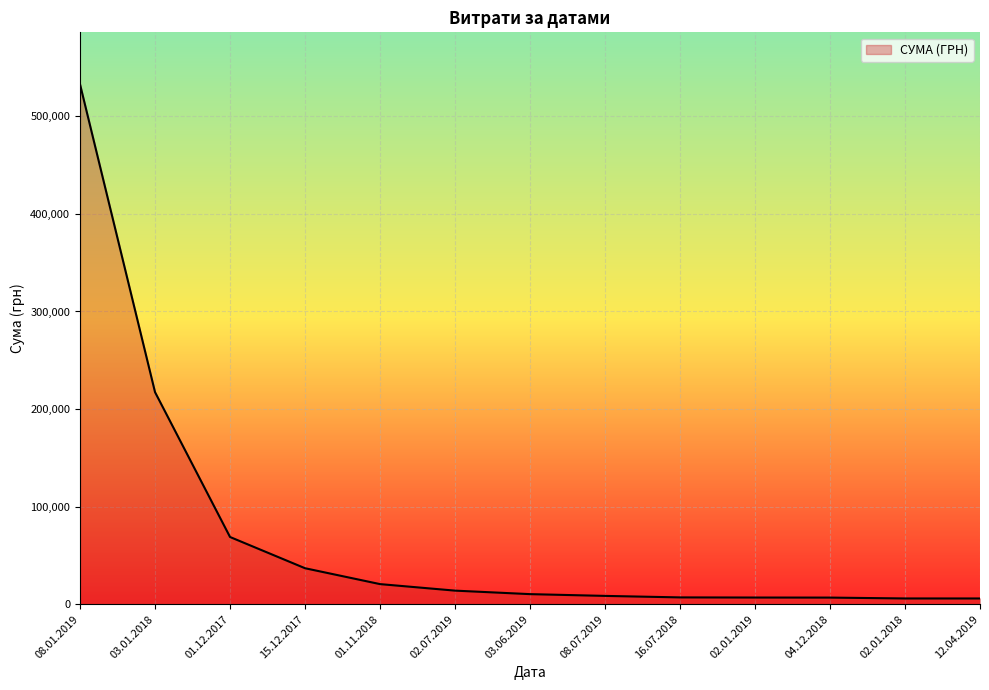

Is it true that the value at 02.01.2019 is 6863.2?

True